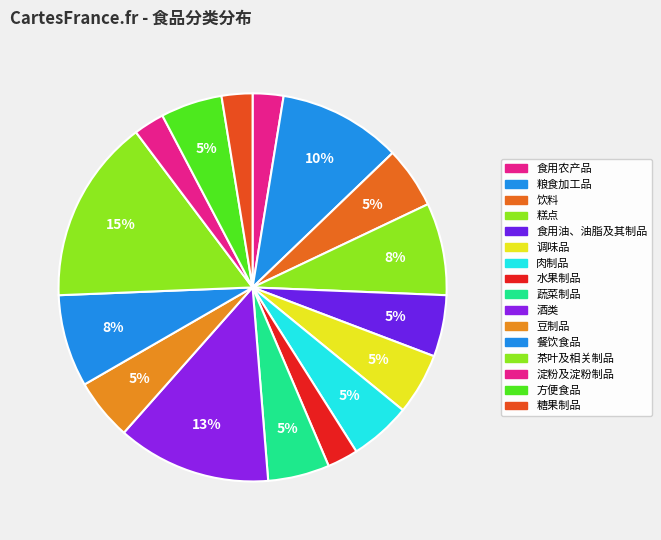

How many segments does this pie chart have?

16